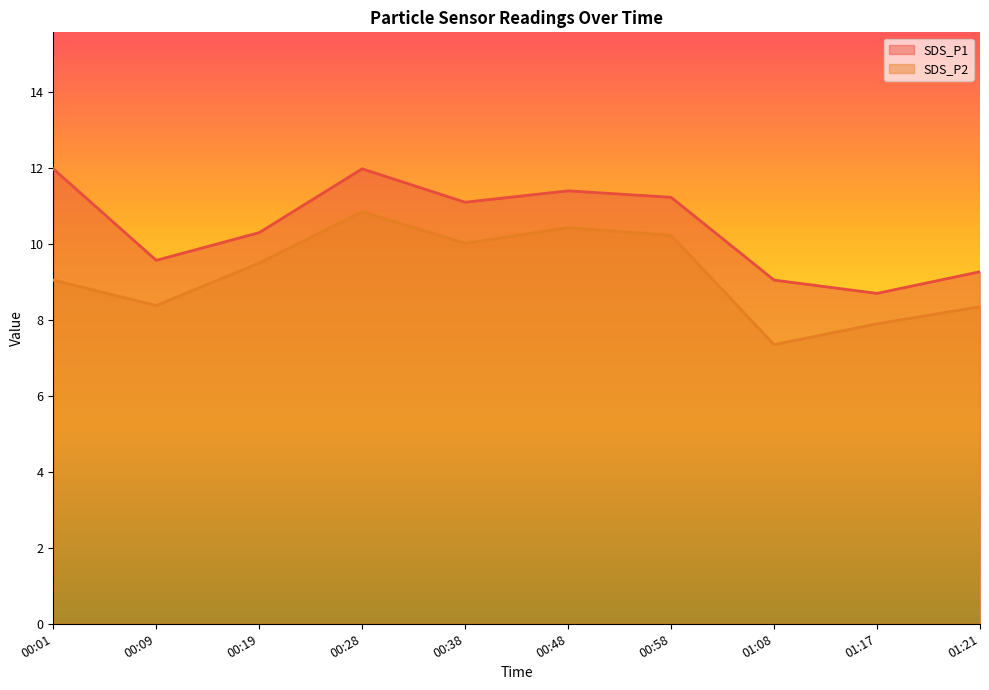

Rank the series by their maximum value, from highest to lowest.

SDS_P1, SDS_P2